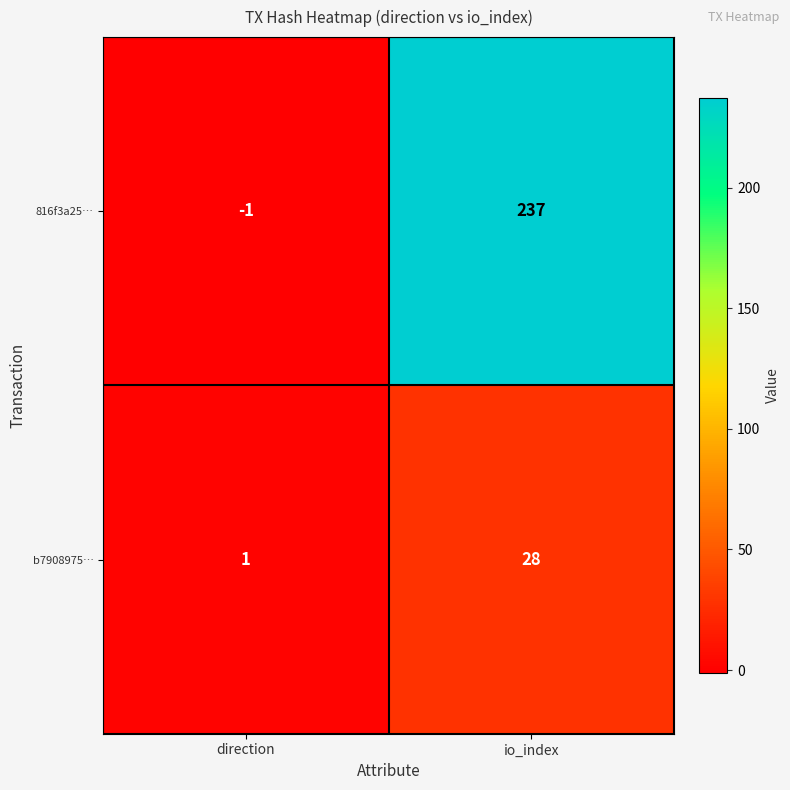

Read the b7908975… value at io_index, to the nearest 10.

30